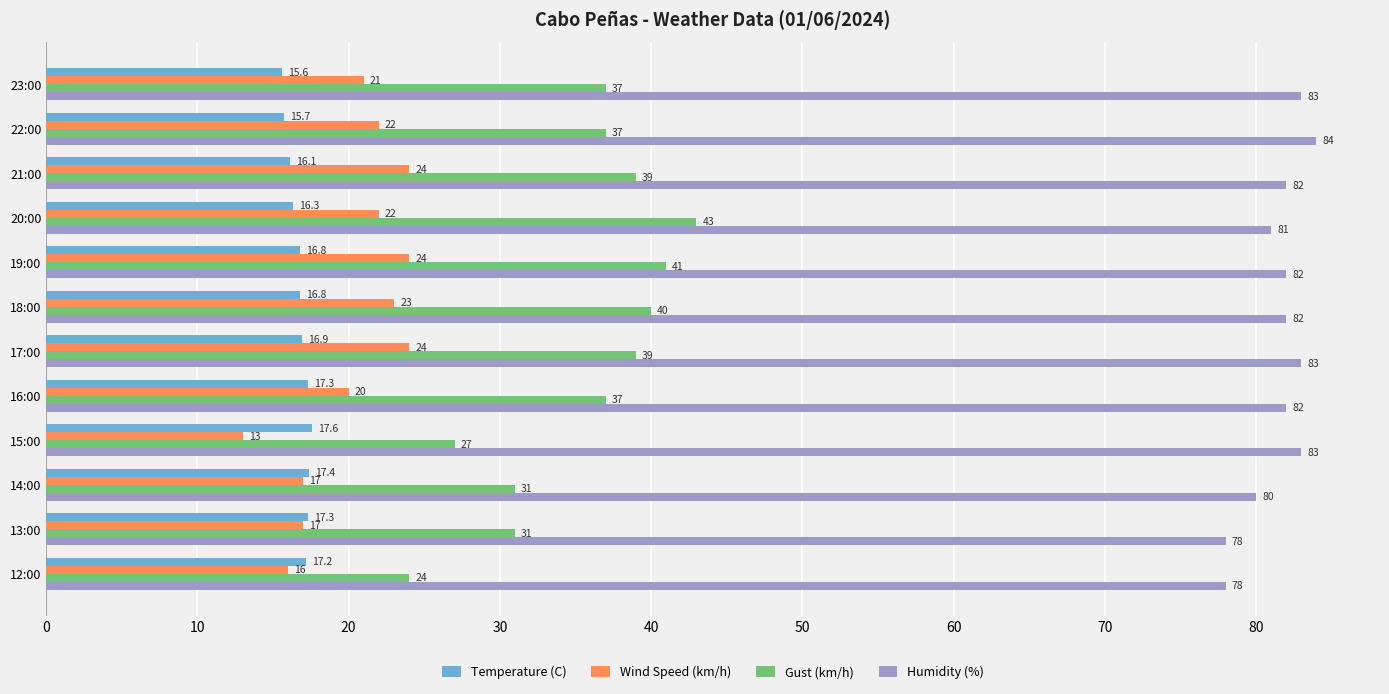

Is the value of Wind Speed (km/h) at 14:00 greater than the value of Gust (km/h) at 15:00?

No